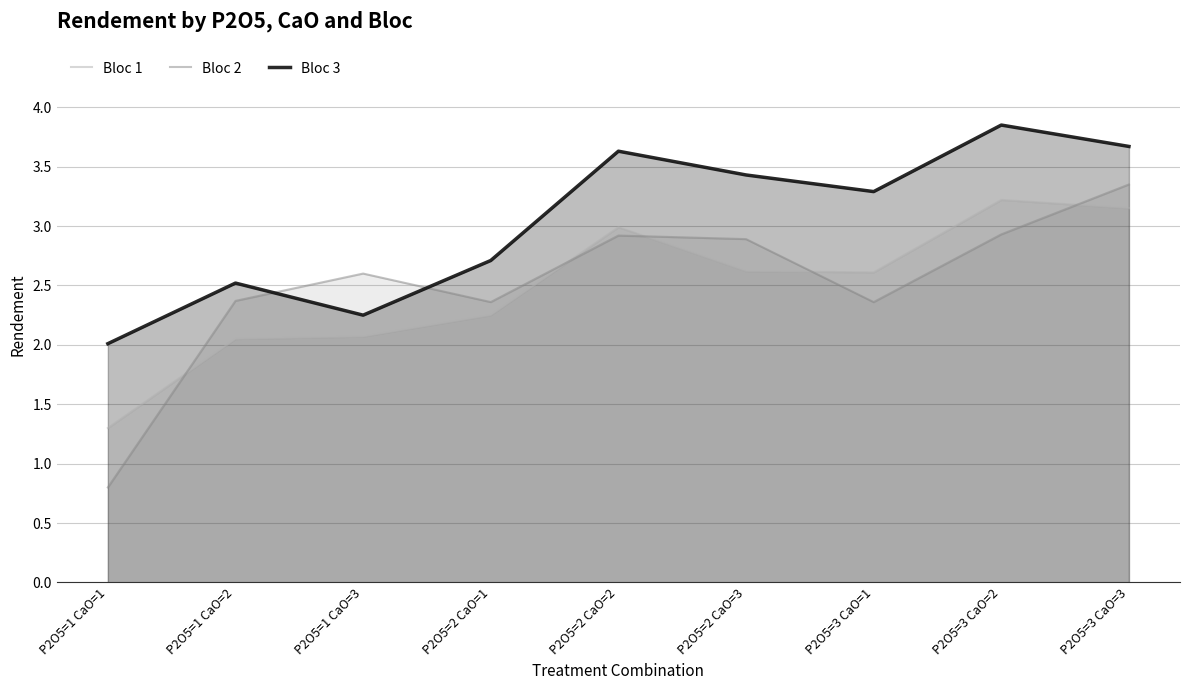

What position from the left is P2O5=1 CaO=2?

2